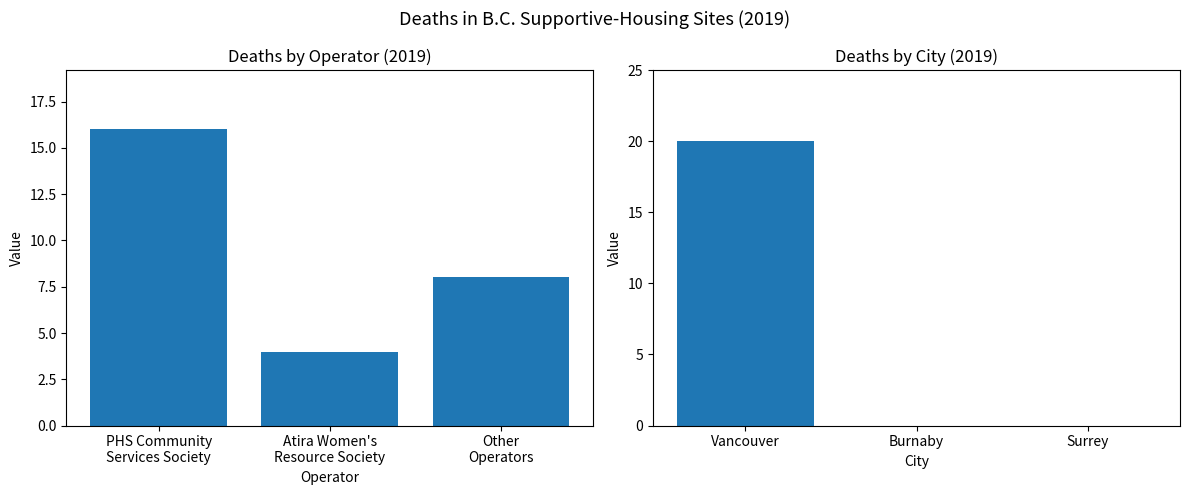

Is it true that the value at Surrey is -10?

False